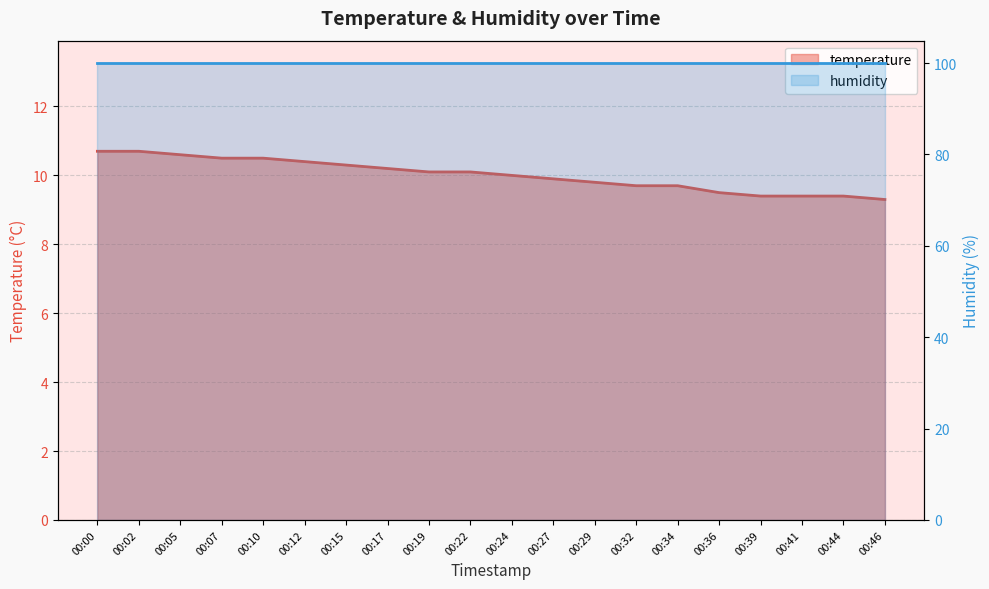

What is the sum of all values?

200.2